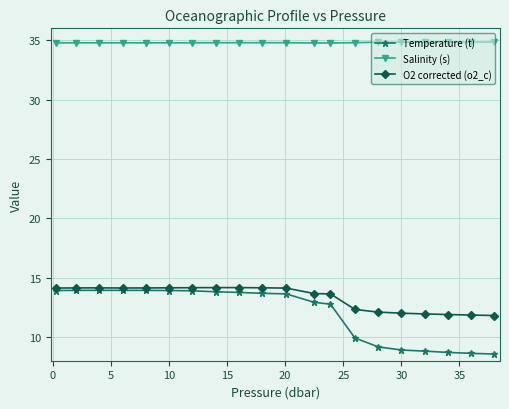

What is the minimum value for Salinity (s)?

34.8